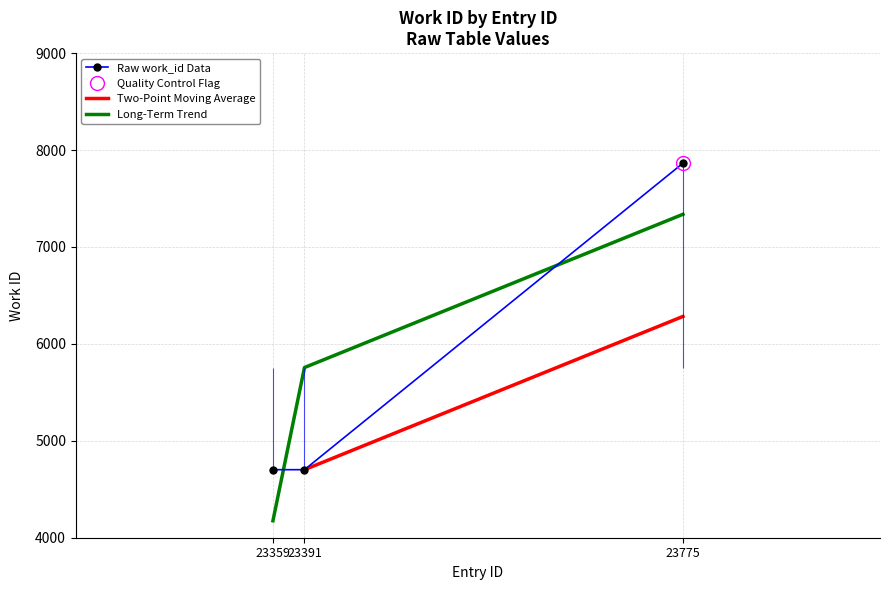

Which has a higher value, 23359 or 23775?

23775